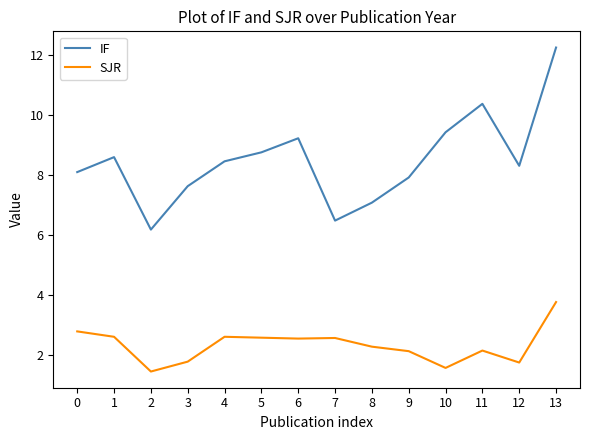

List the series in order of their peak value, highest first.

IF, SJR